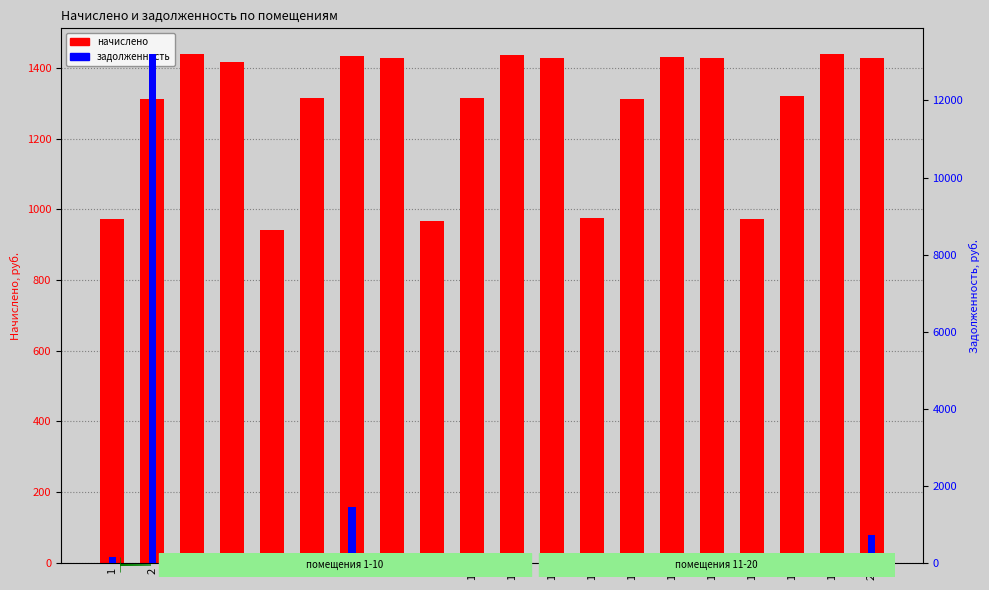

What is the value of the начислено bar at the 2nd from the left?

1313.3